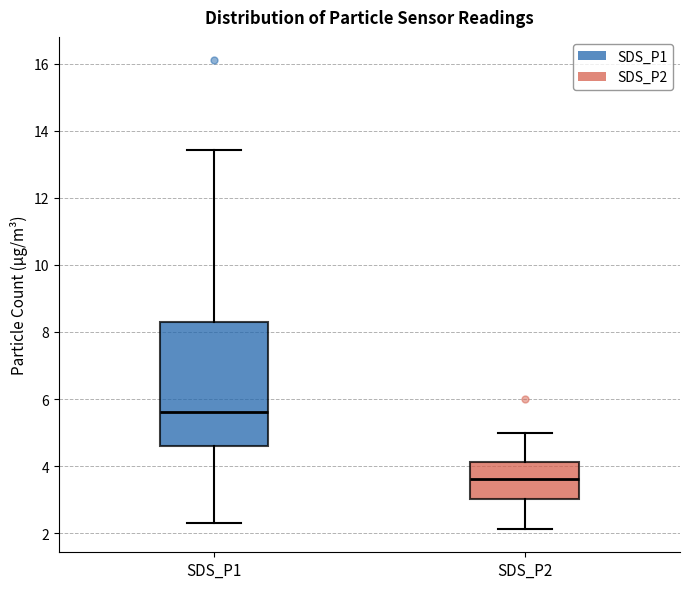

Comparing the boxes themselves (not the whiskers), which one is the tallest?

SDS_P1